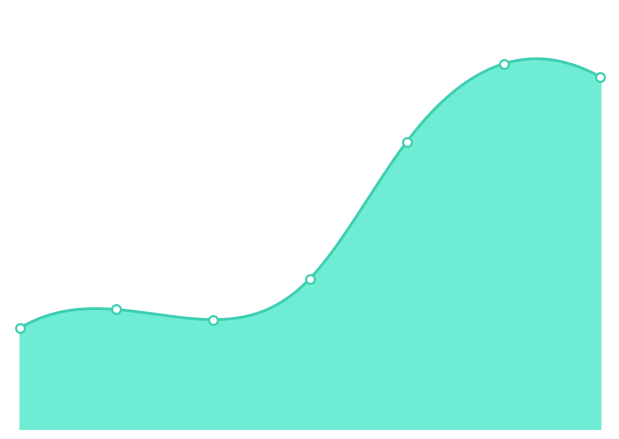

What is the change in value from 1 to 4?

+41668